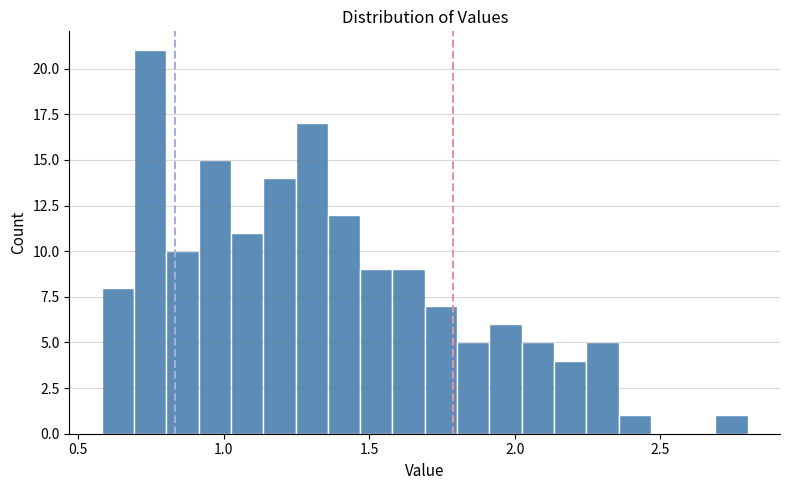

Around what value on the x-axis is the tallest bar? Give the approximate position of its centre, as read against the axis.

0.75